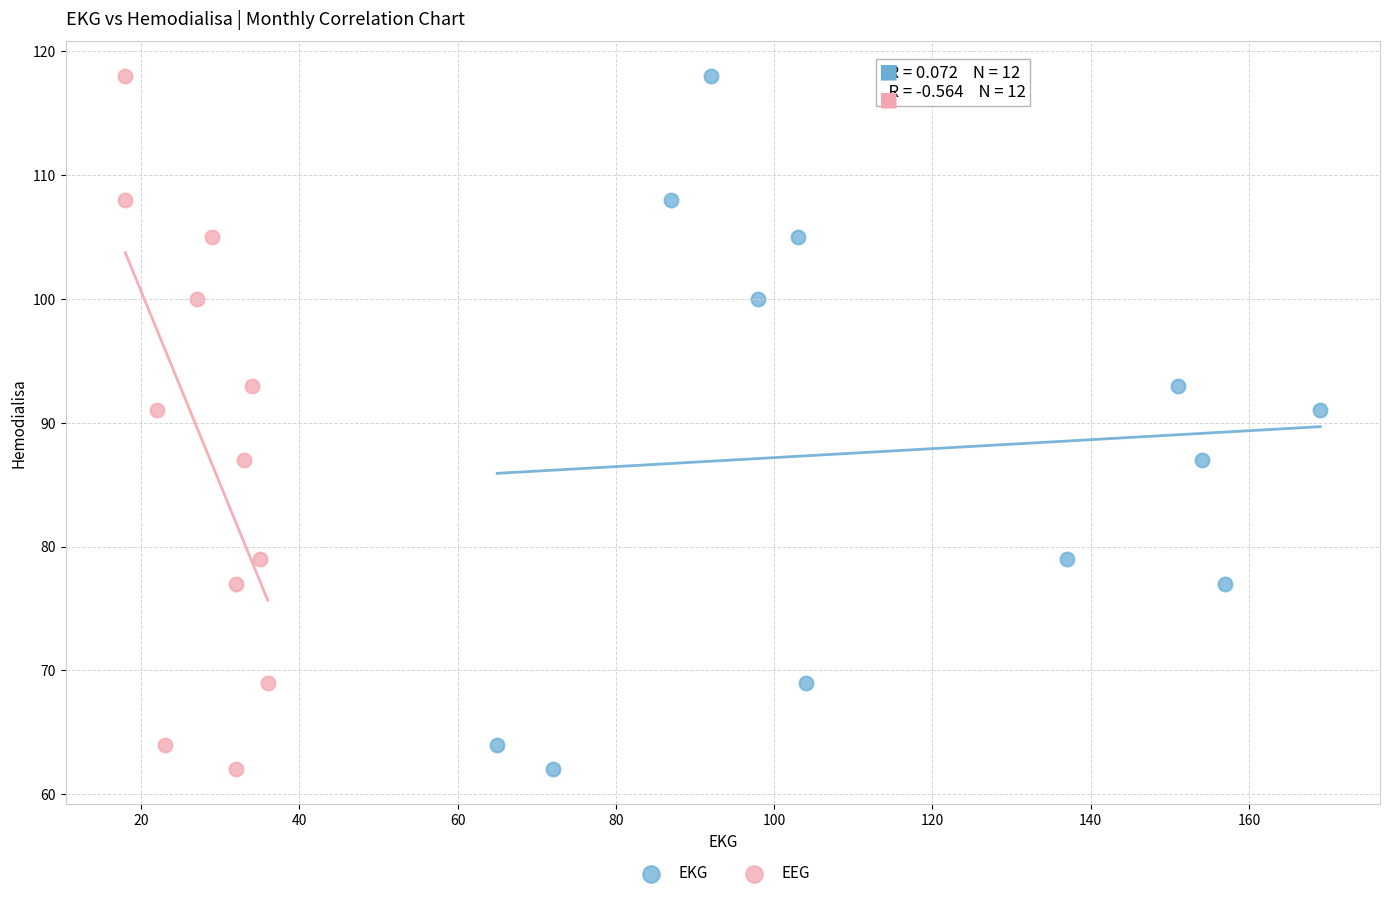

What are all the series names shown in the legend?

EKG, EEG